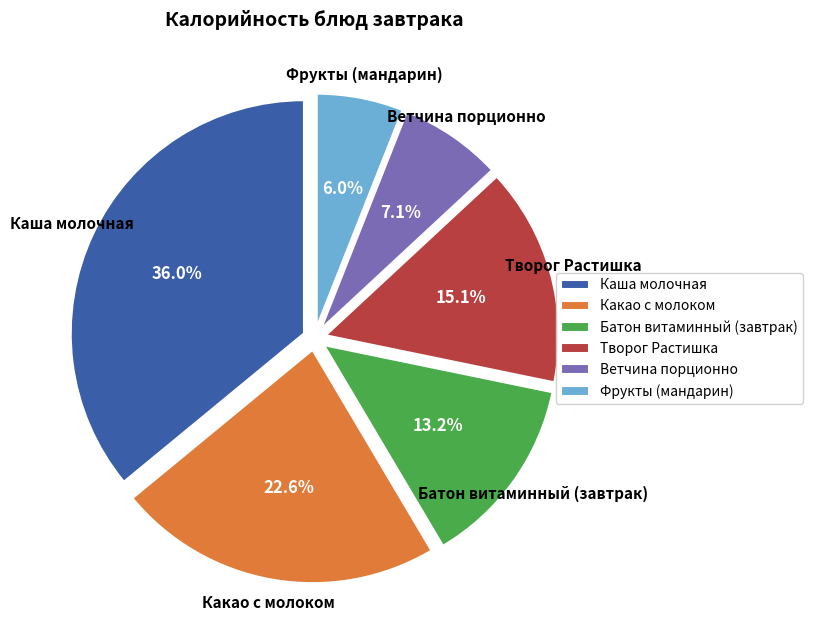

Count the number of slices in the pie.

6